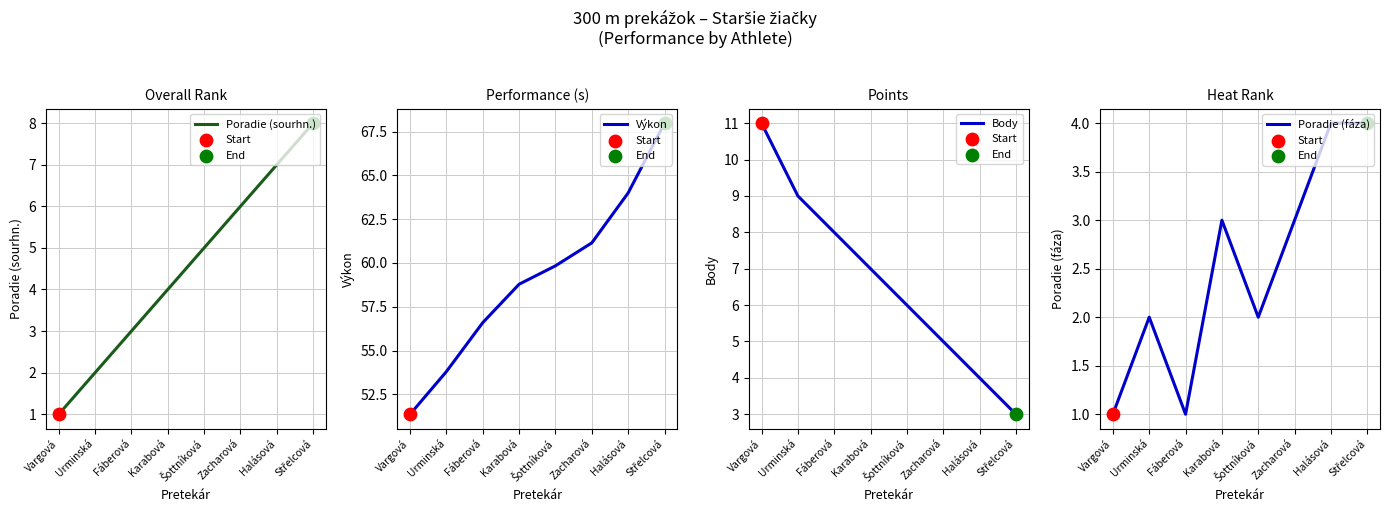

At how many categories does at least one series exceed 40?

8